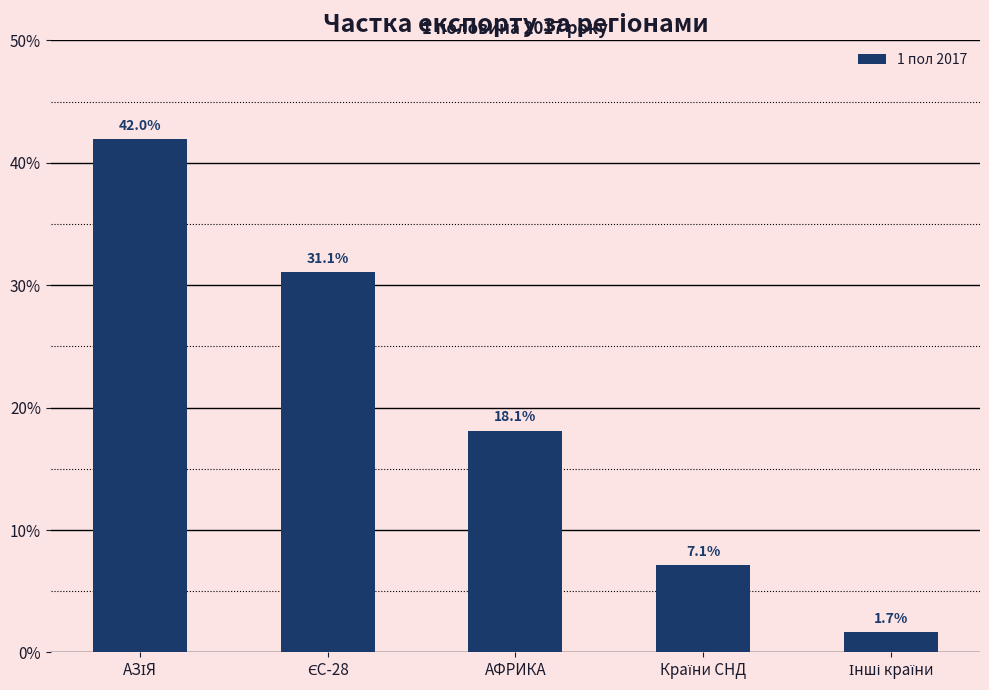

What is the label of the 4th bar from the right?

ЄС-28